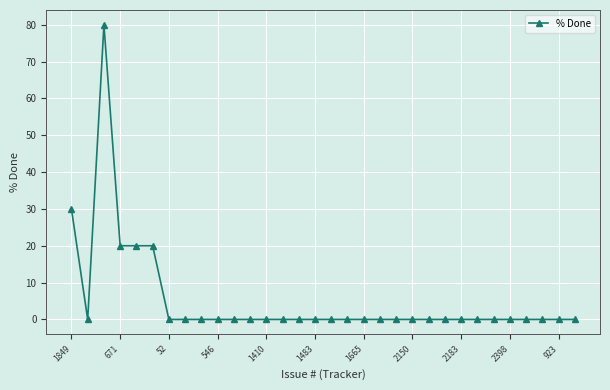

Reading right to left, what are all the values shown in this chart?

0	0	0	0	0	0	0	0	0	0	0	0	0	0	0	0	0	0	0	0	0	0	0	0	0	0	20	20	20	80	0	30